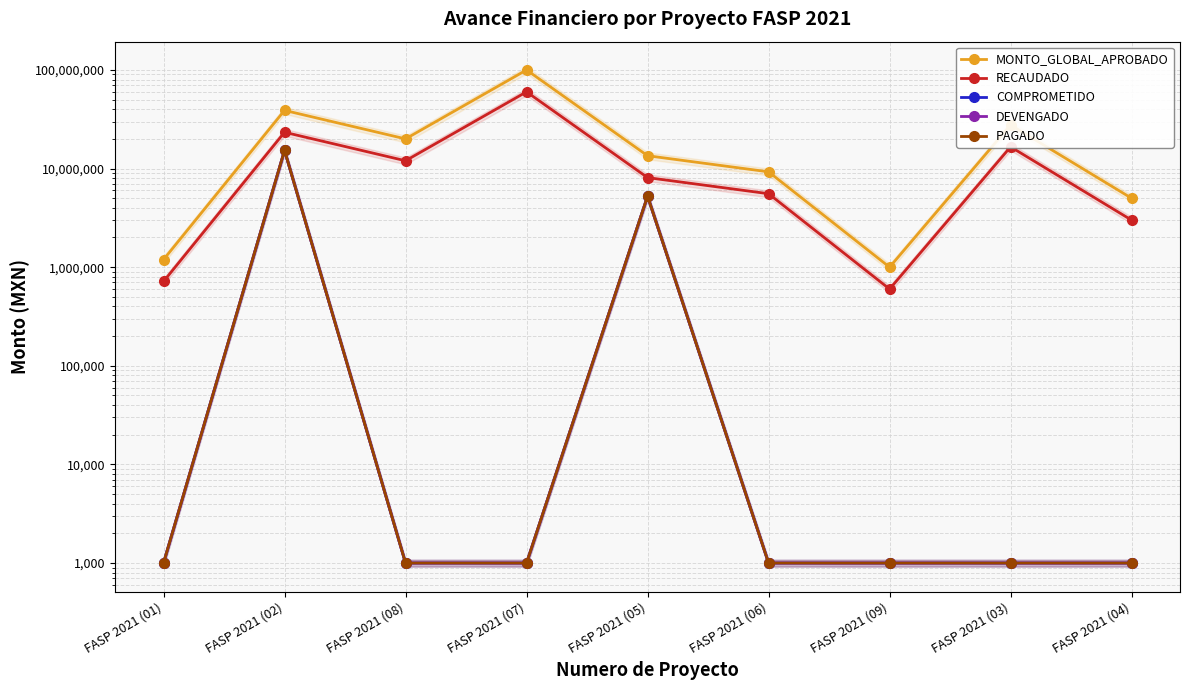

What is the greatest value displayed?

100000000.0